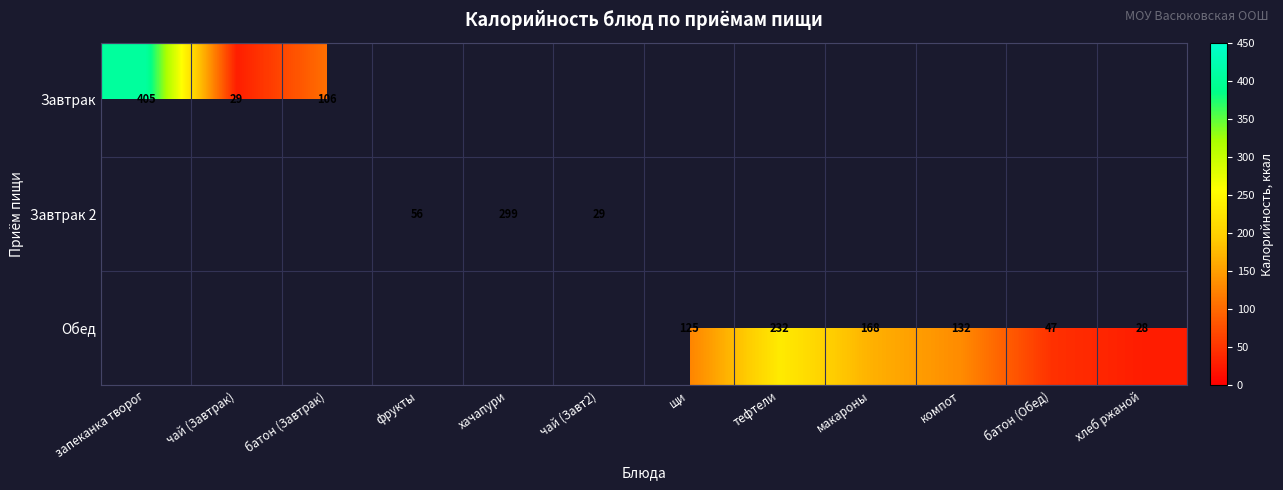

The value of Завтрак 2 at фрукты is 56. True or false?

True